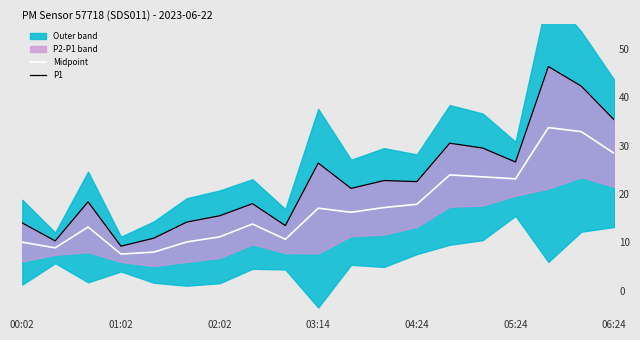

What is the value of the P1 point at the 2nd from the left?

10.3